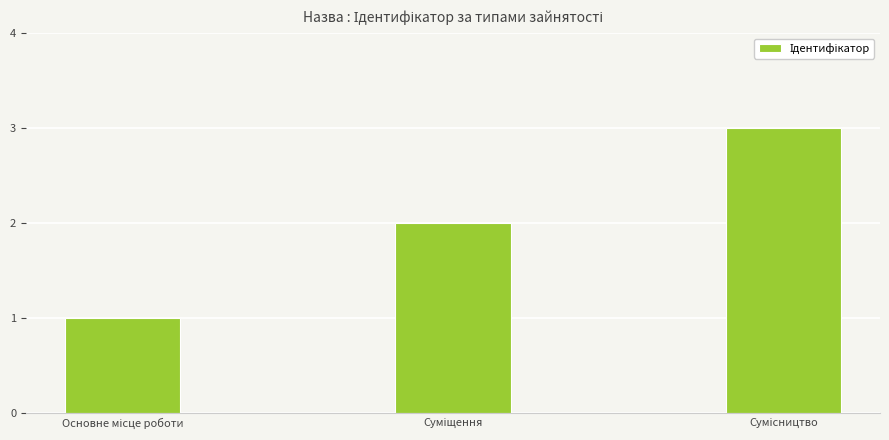

What is the minimum value shown in the chart?

1